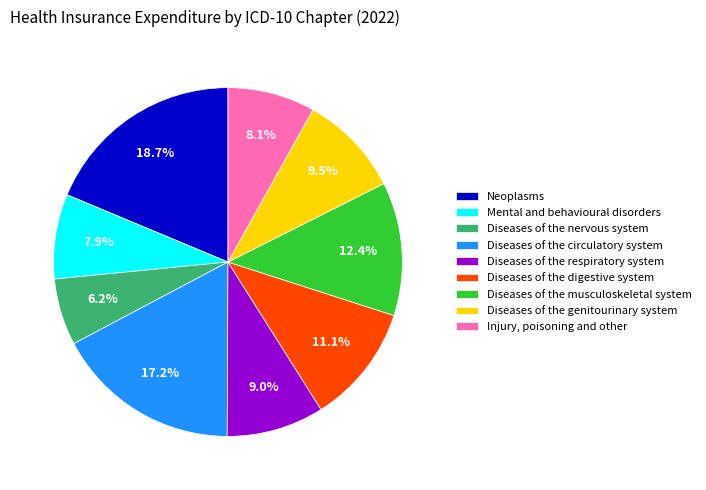

Which category has the smallest portion of the pie?

Diseases of the nervous system